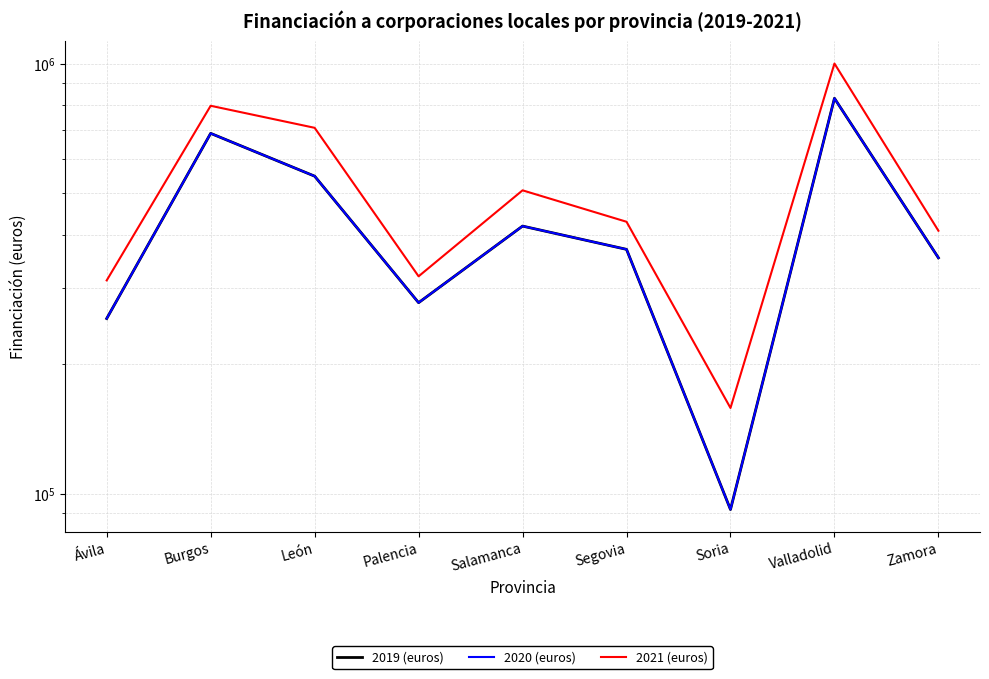

What position from the right is Soria?

3